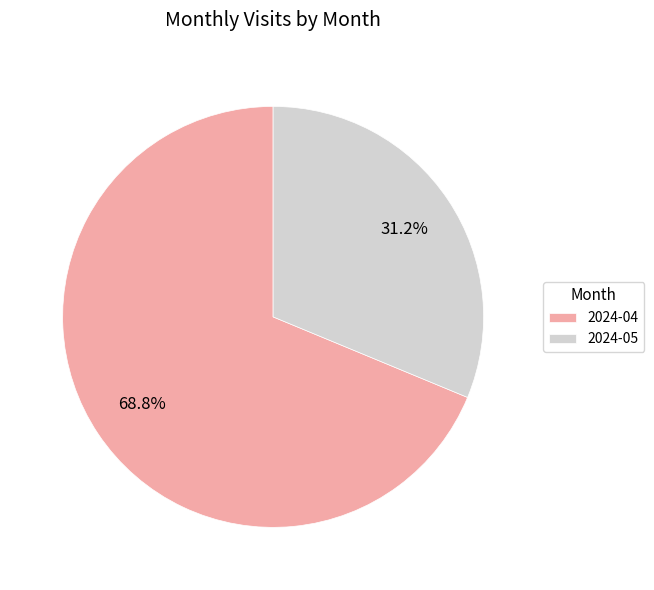

To the nearest percent, what is the average slice percentage?

50%